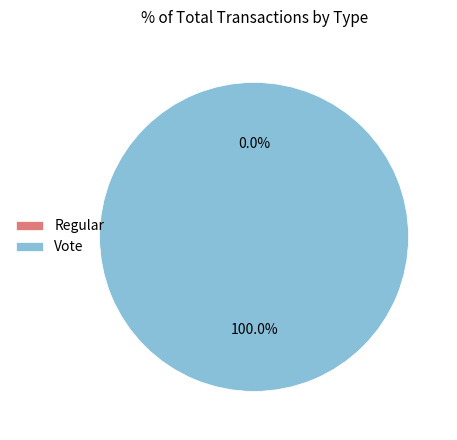

To the nearest percent, what is the combined percentage of Regular and Vote?

100%